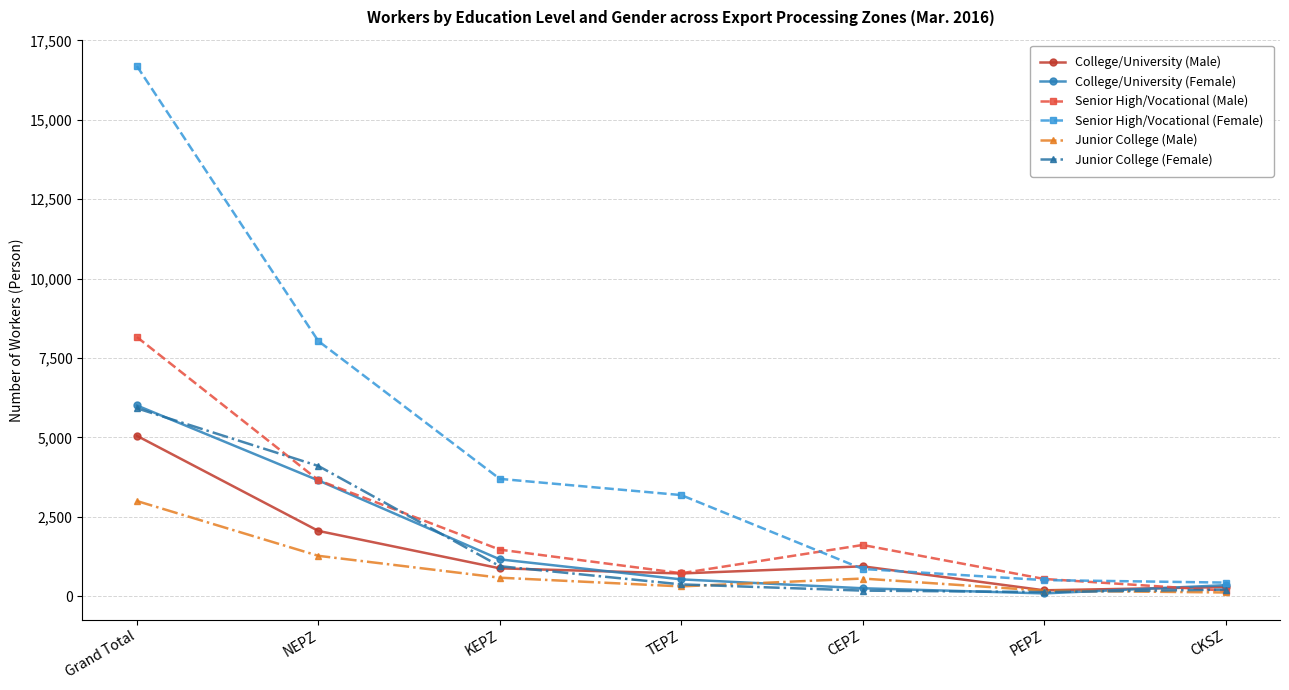

True or false: Junior College (Male) has more than 1 points higher than both neighbors.

False